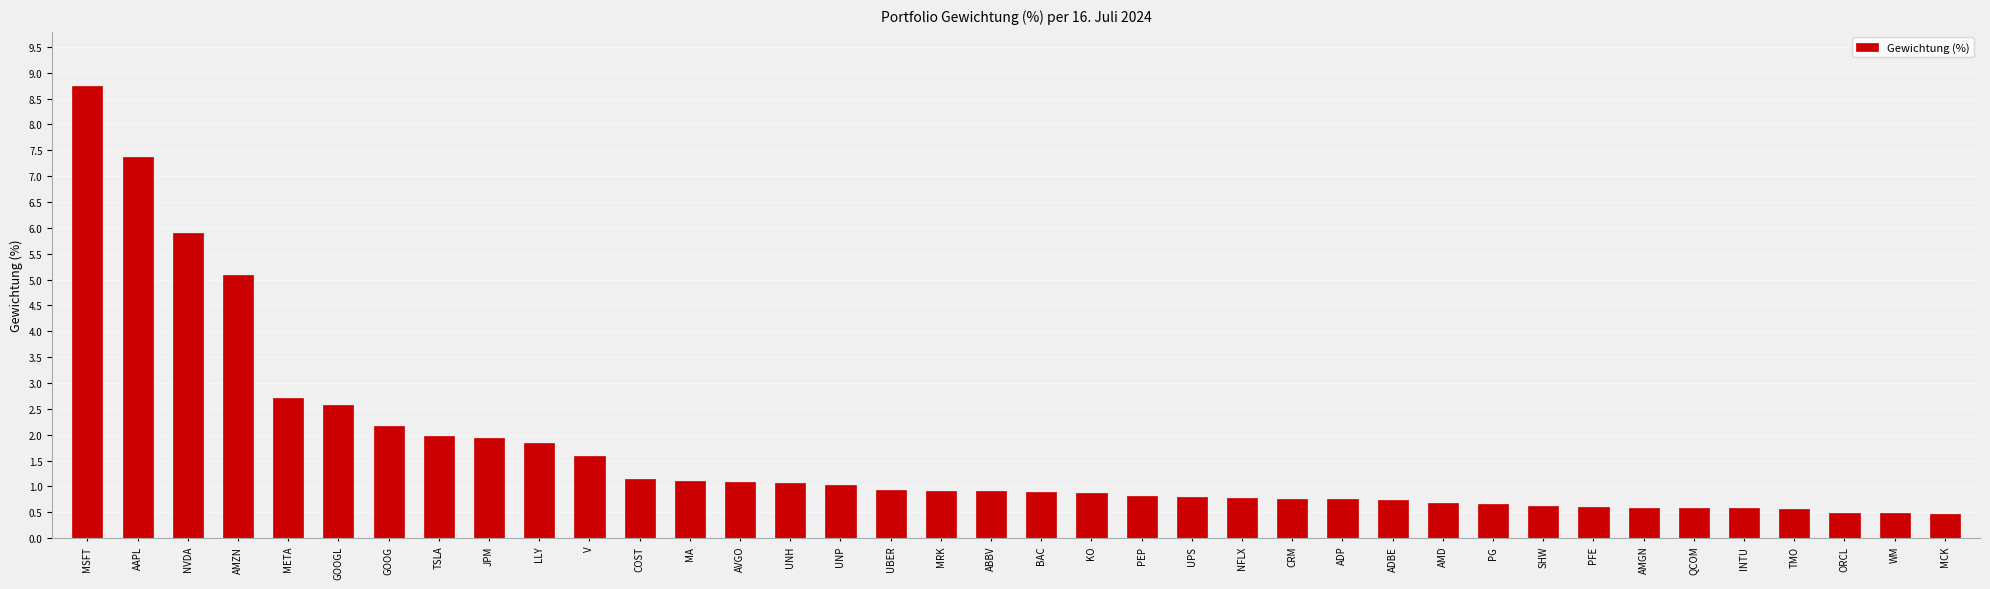

What is the approximate value at CRM?

0.8